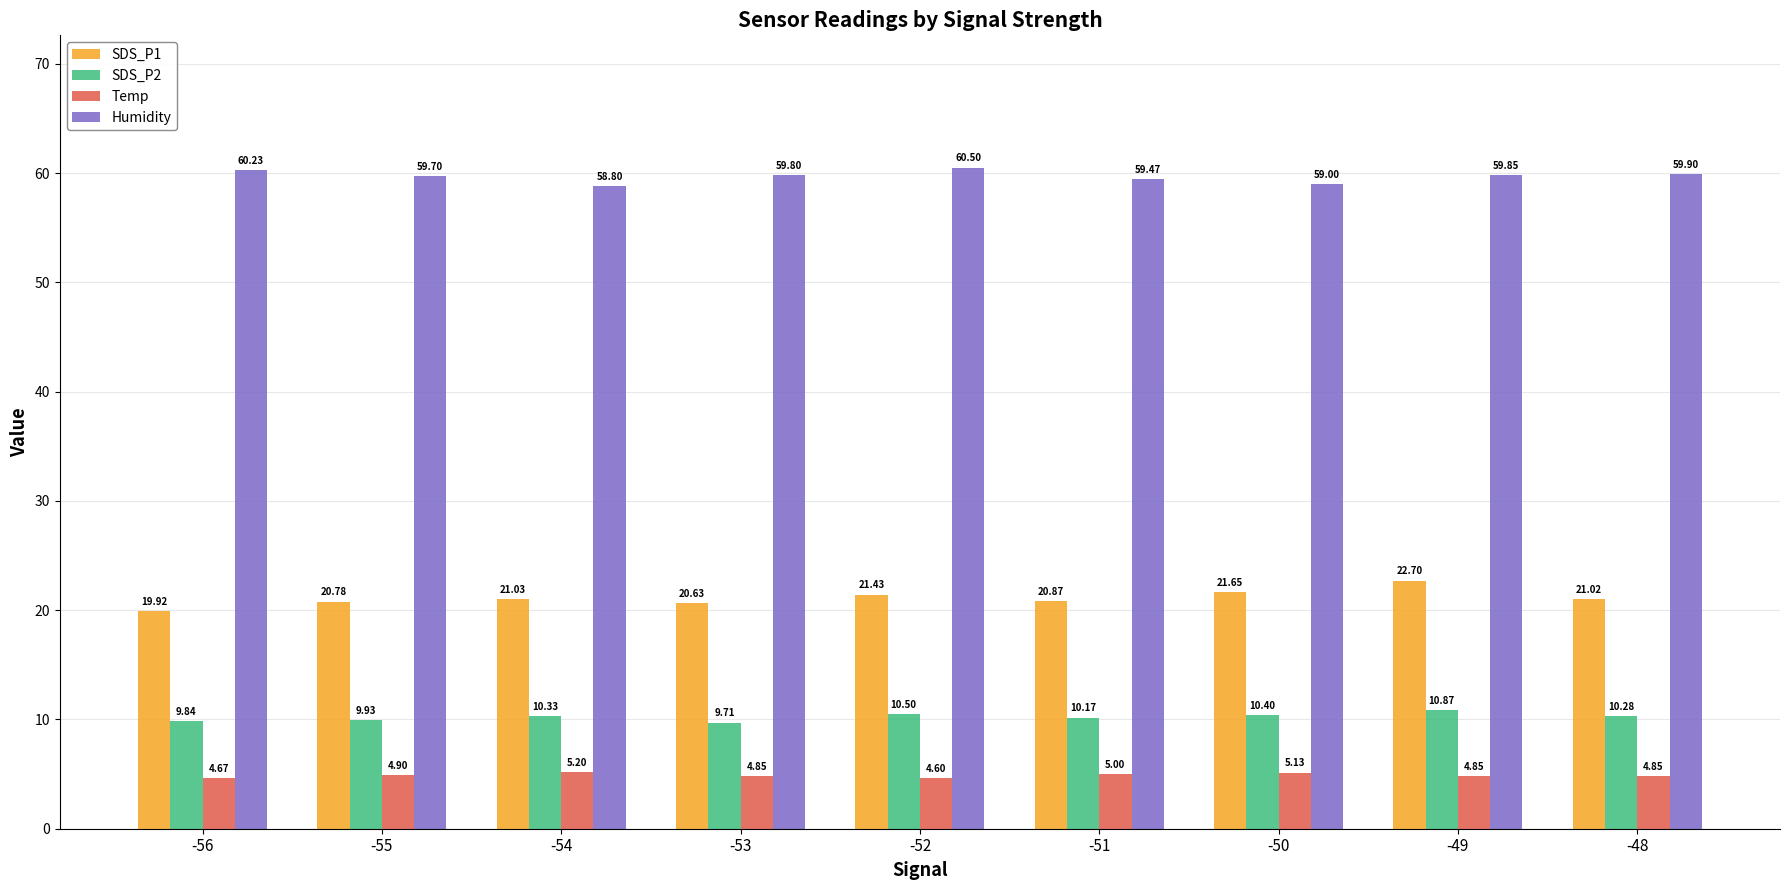

True or false: SDS_P2 has a value of 10.3 at -54.

True